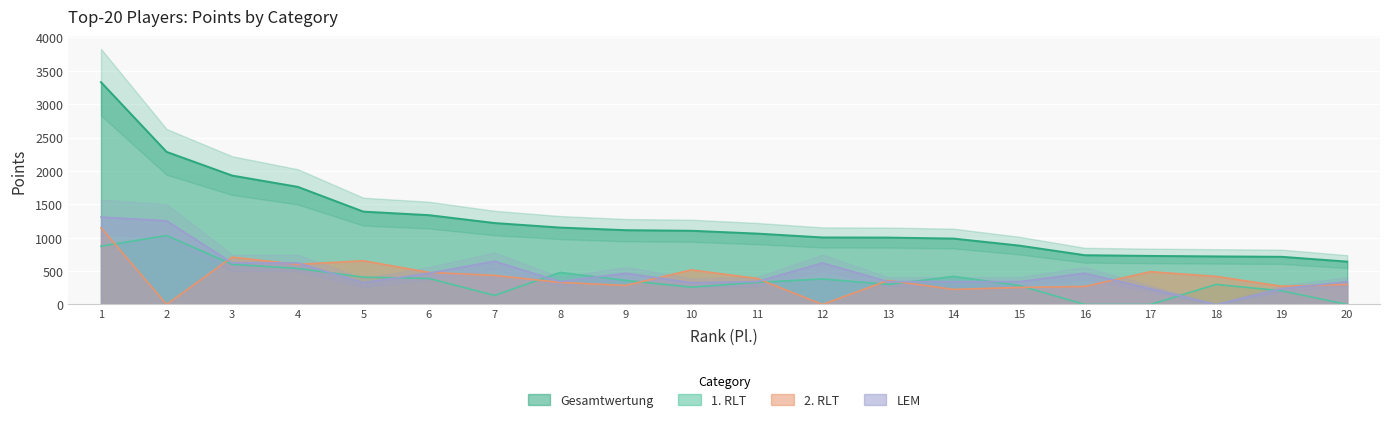

Between 1 and 18, which is larger?

1